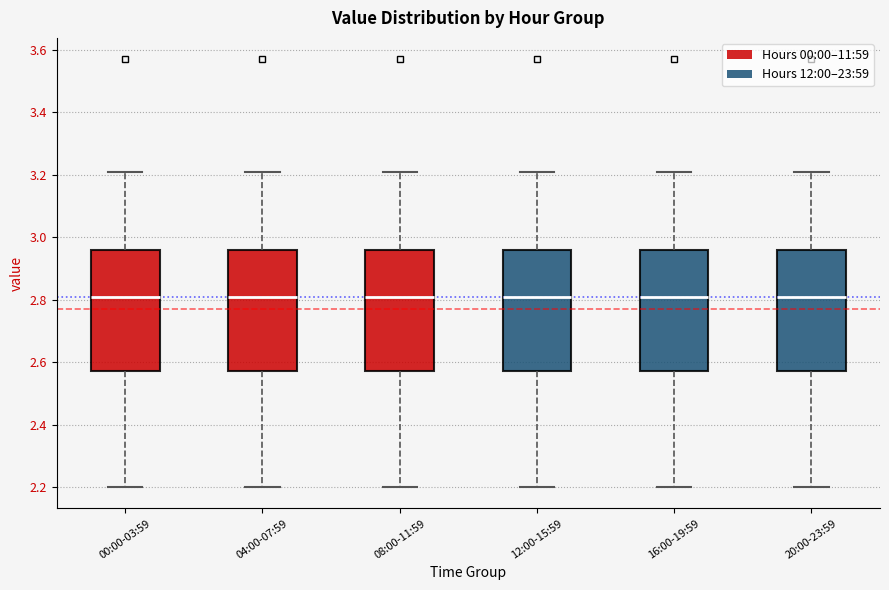

Reading left to right, read every box against the y-axis: the position of its median line, the range the box covers, and the ends of its whiskers. The values are not printed on the chart, so give them approximately, as read against the axis.

00:00-03:59: median 2.82, box 2.58 to 2.96, whiskers 2.20 to 3.22
04:00-07:59: median 2.82, box 2.58 to 2.96, whiskers 2.20 to 3.22
08:00-11:59: median 2.82, box 2.58 to 2.96, whiskers 2.20 to 3.22
12:00-15:59: median 2.82, box 2.58 to 2.96, whiskers 2.20 to 3.22
16:00-19:59: median 2.82, box 2.58 to 2.96, whiskers 2.20 to 3.22
20:00-23:59: median 2.82, box 2.58 to 2.96, whiskers 2.20 to 3.22